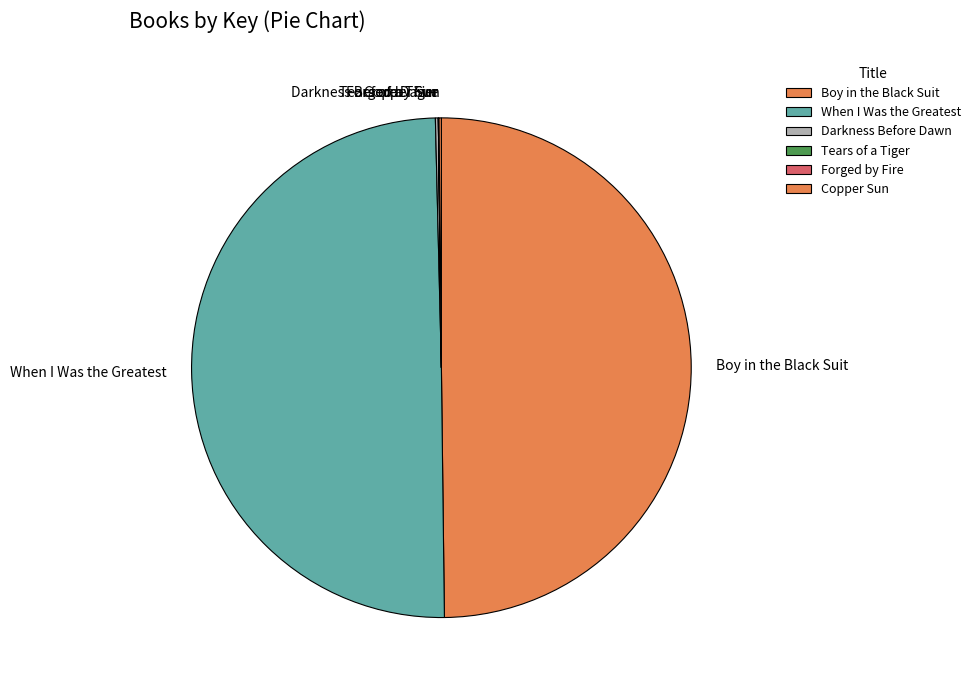

True or false: Boy in the Black Suit accounts for 41% of the total.

False